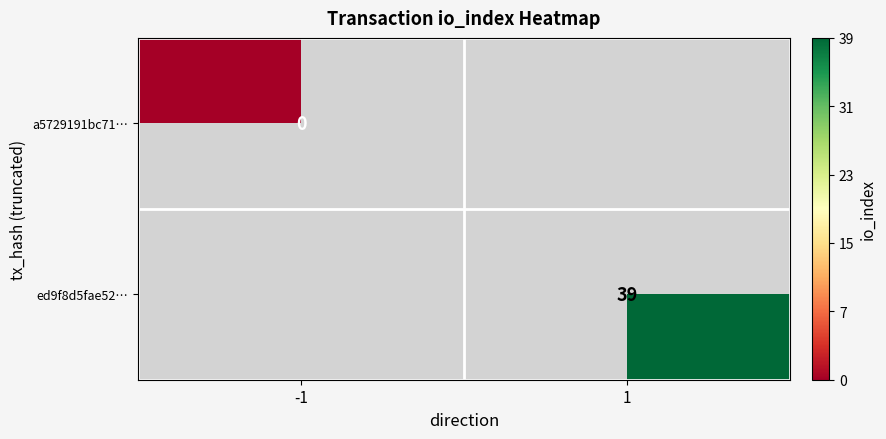

True or false: ed9f8d5fae52… has a value of 16 at 1.

False